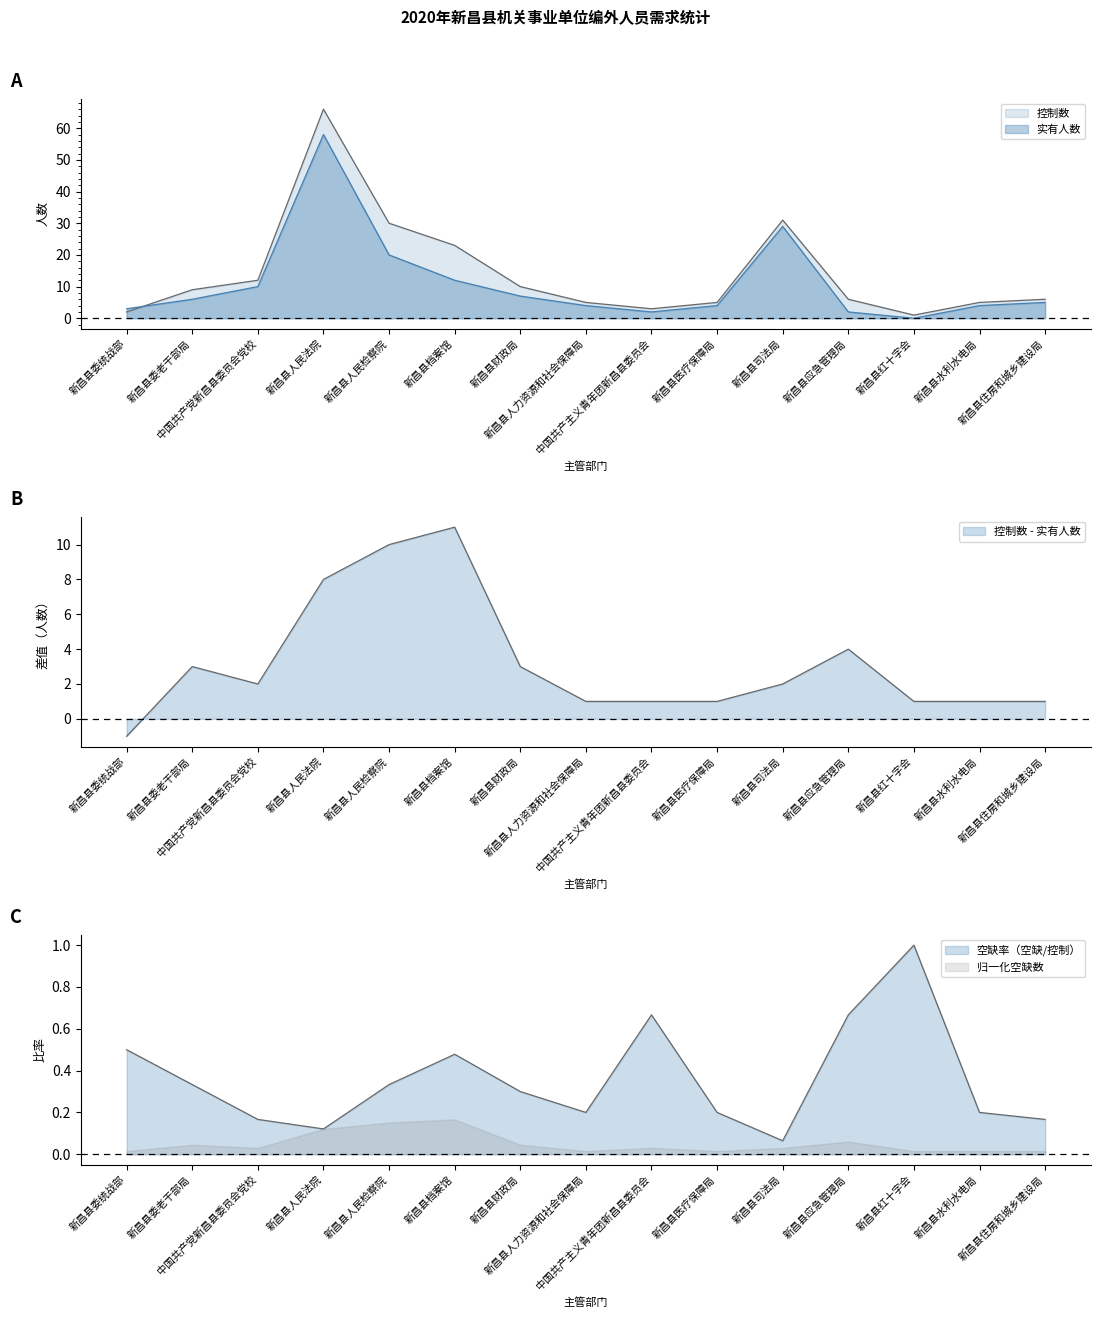

What position from the right is 新昌县财政局?

9